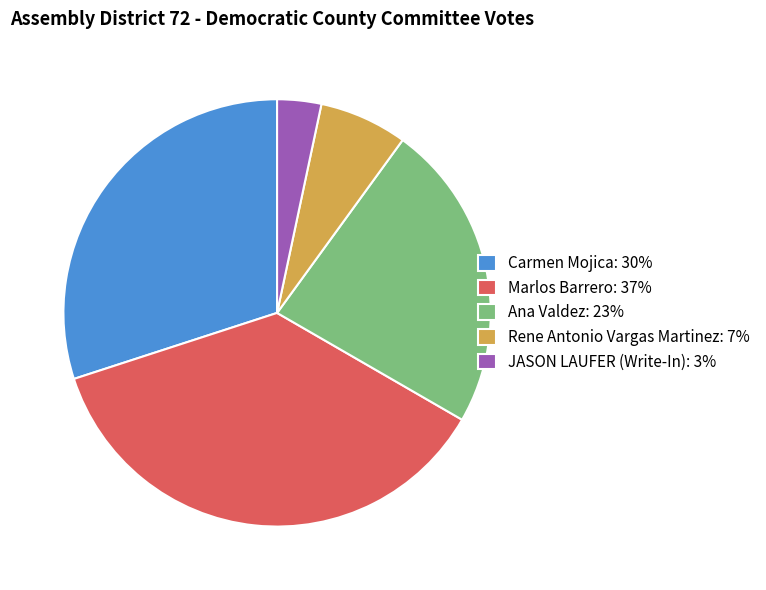

Combined, do JASON LAUFER (Write-In): 3% and Marlos Barrero: 37% account for over 50%?

No